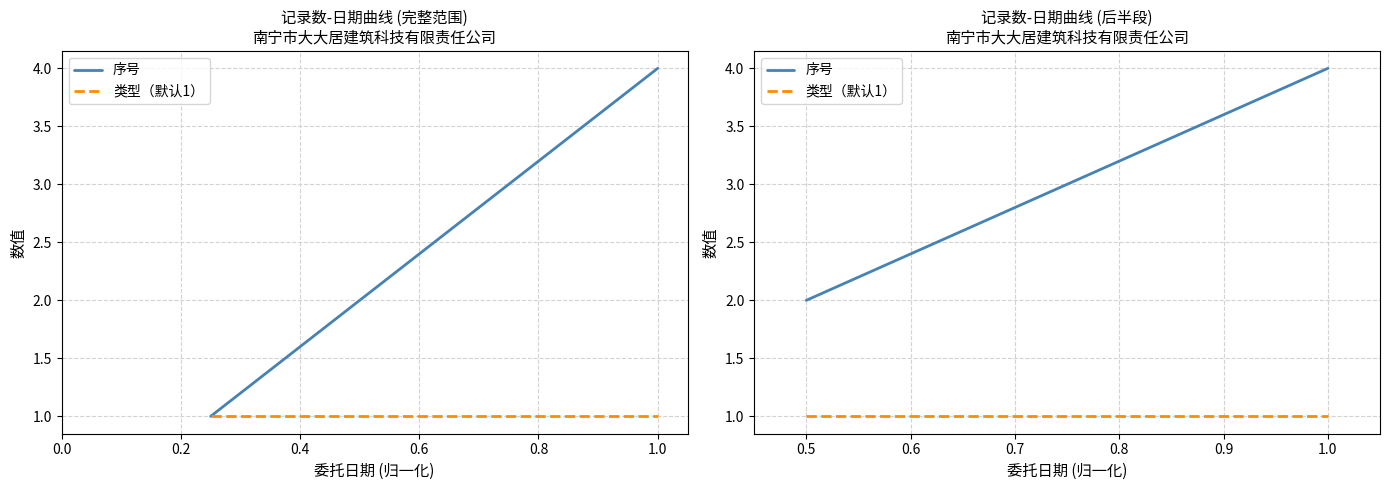

What is the approximate value of 序号 at 0.2?

3